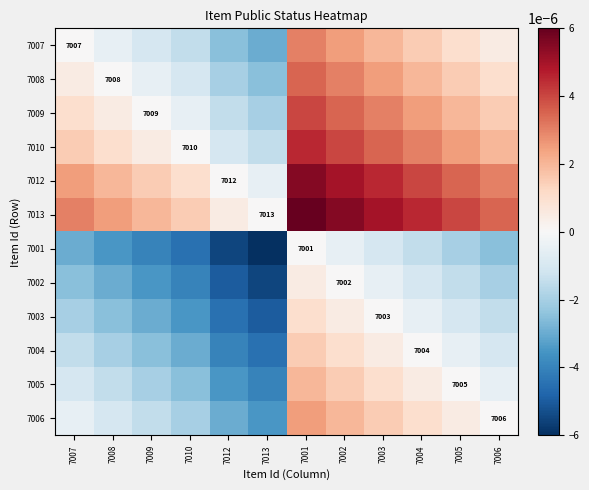

The value of 7009 at 7009 is 4157.2. True or false?

False